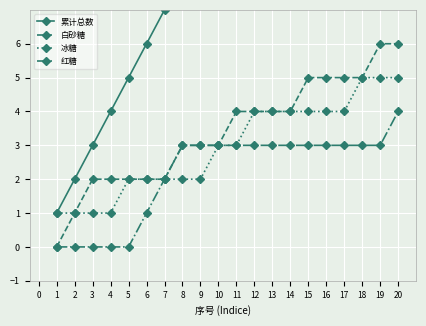

True or false: 冰糖 and 白砂糖 cross at least once.

False